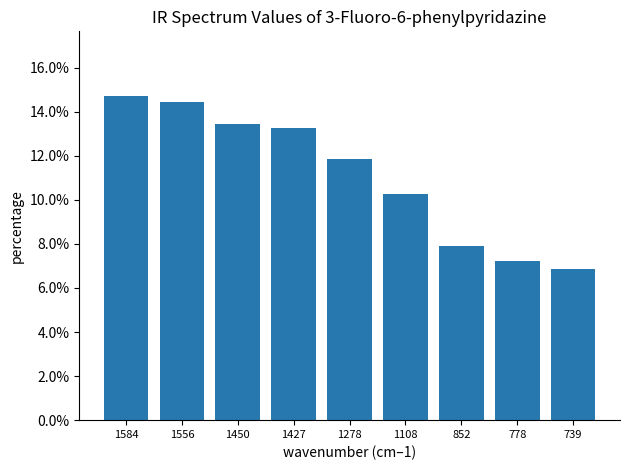

The chart shows a value of 0.1 at 1278. True or false?

False